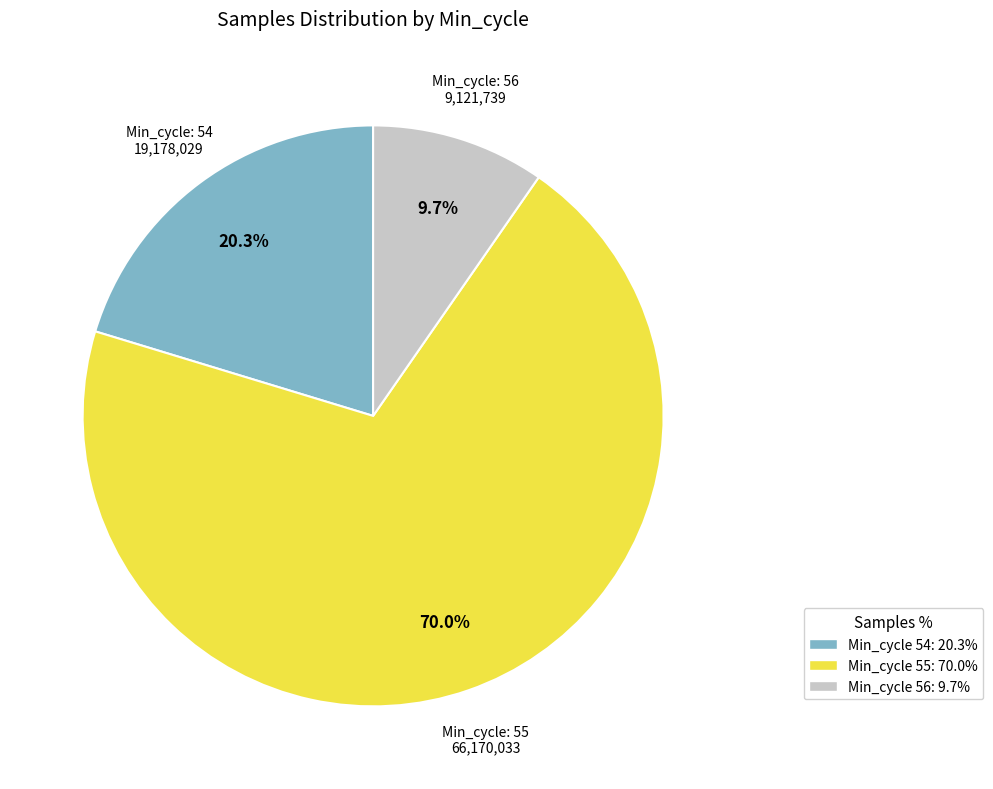

Does Min_cycle 55: 70.0% represent more than half of the total?

Yes